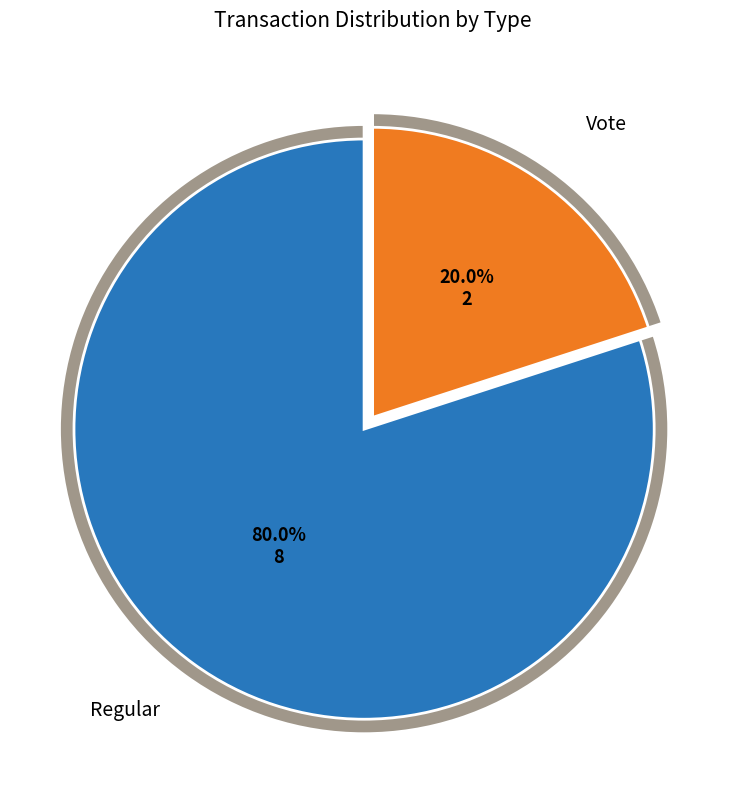

Count the number of slices in the pie.

2